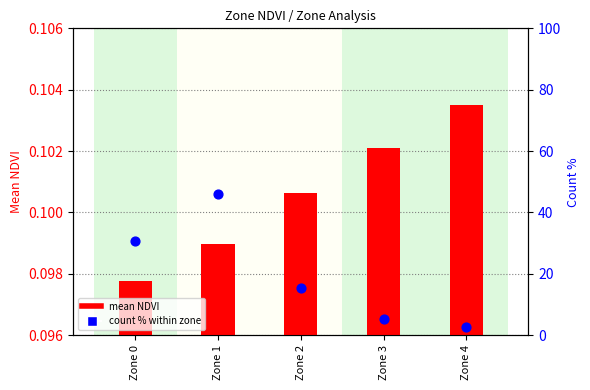

At how many categories does at least one series exceed 11?

3